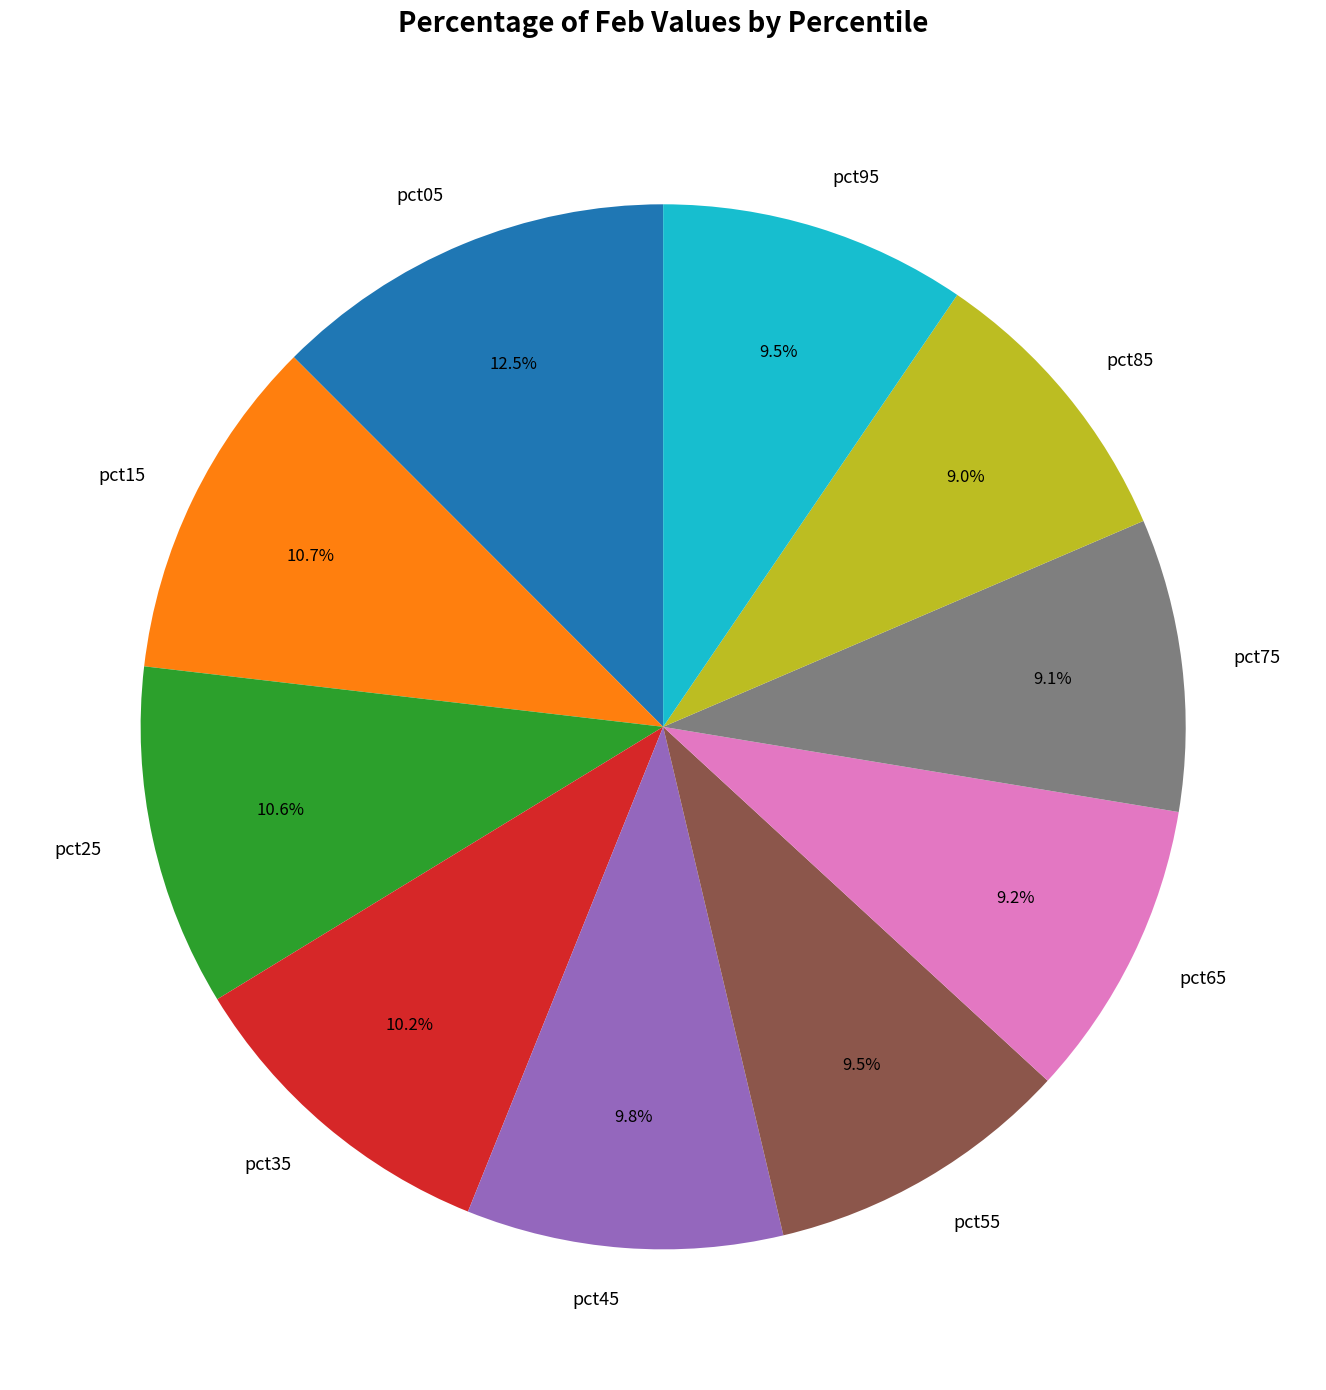

Count the number of slices in the pie.

10